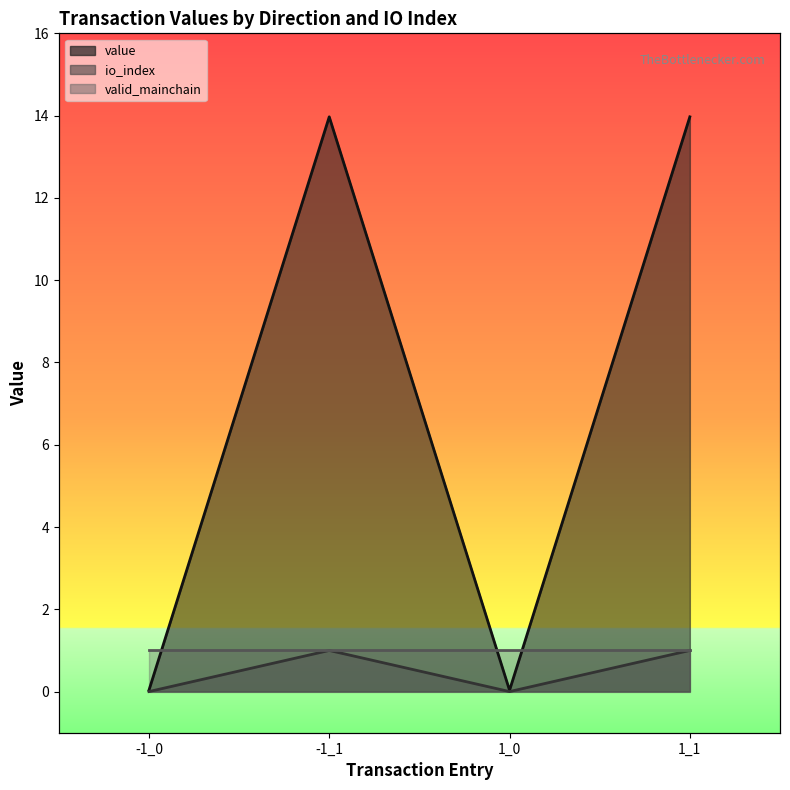

What is the difference between the second highest and second lowest values in the value series?

13.9